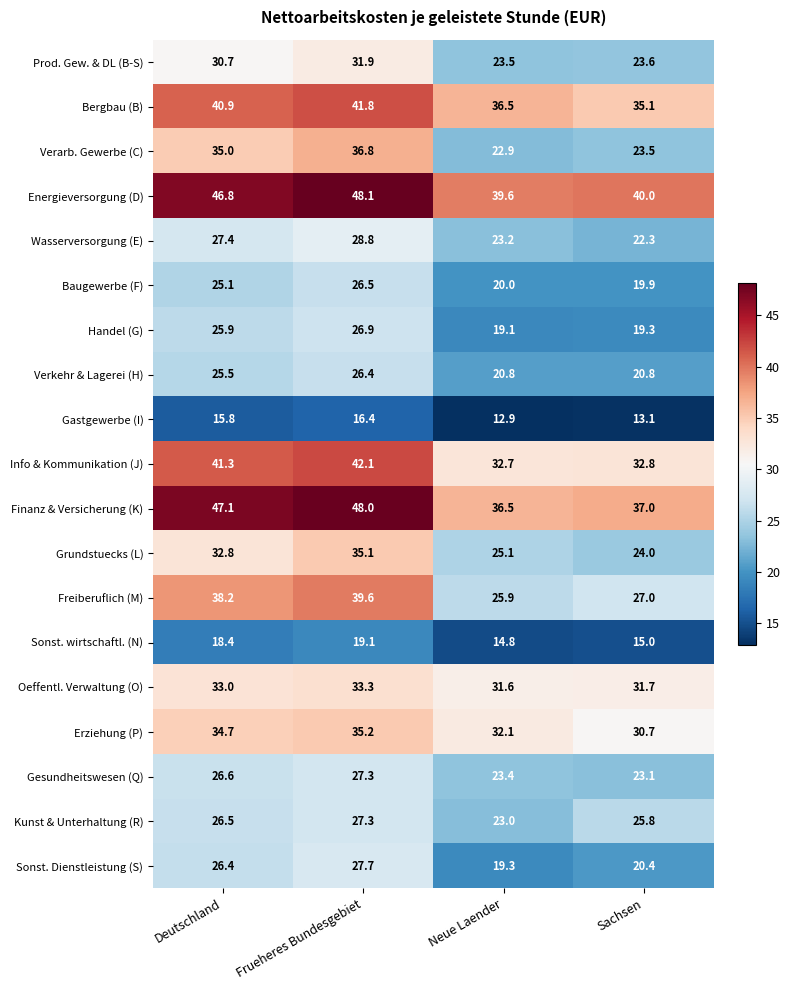

At Deutschland, list the series in order from smallest to largest.

Gastgewerbe (I), Sonst. wirtschaftl. (N), Baugewerbe (F), Verkehr & Lagerei (H), Handel (G), Sonst. Dienstleistung (S), Kunst & Unterhaltung (R), Gesundheitswesen (Q), Wasserversorgung (E), Prod. Gew. & DL (B-S), Grundstuecks (L), Oeffentl. Verwaltung (O), Erziehung (P), Verarb. Gewerbe (C), Freiberuflich (M), Bergbau (B), Info & Kommunikation (J), Energieversorgung (D), Finanz & Versicherung (K)